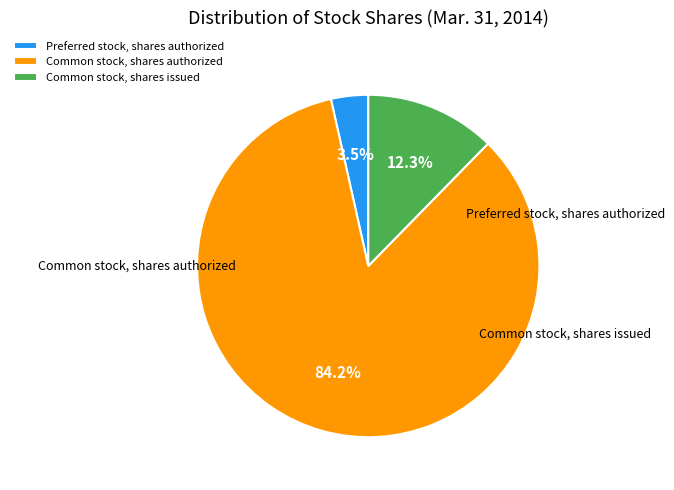

To the nearest percent, what is the combined percentage of Preferred stock, shares authorized and Common stock, shares authorized?

88%